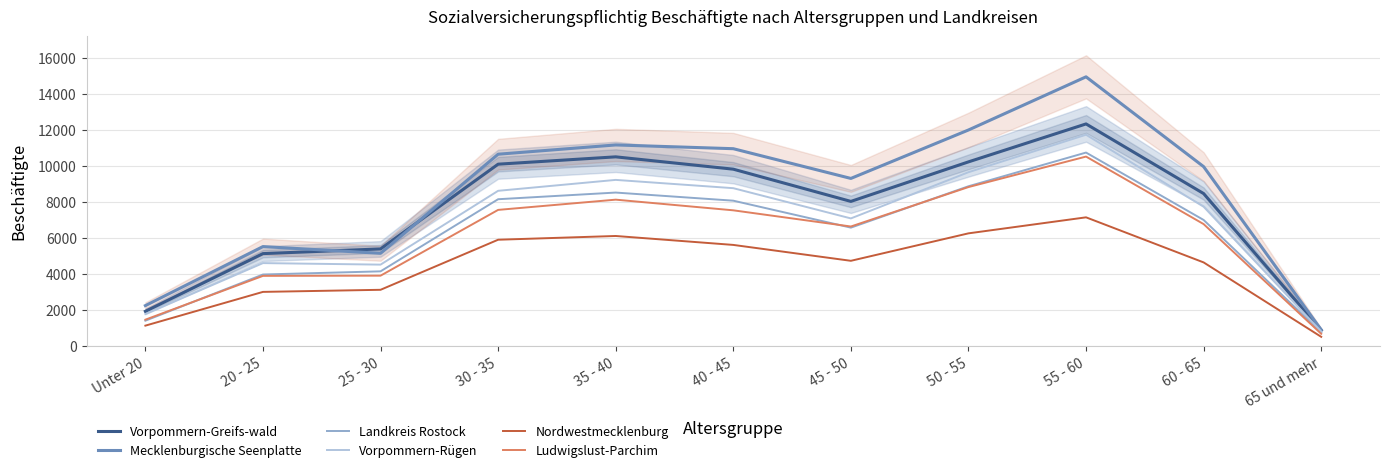

Where is Vorpommern-Rügen nearest to the value 6285?

45 - 50